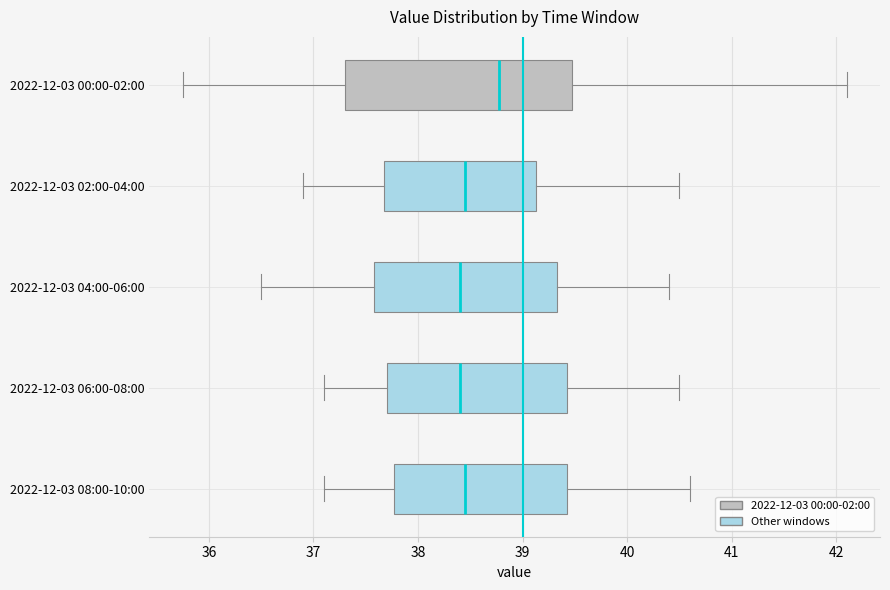

Reading bottom to top, transcribe this box plot: for each box, give where its median line is, the range the box spans, and where its two whiskers end, as read against the x-axis. The values are not printed on the chart, so give them approximately, as read against the axis.

2022-12-03 08:00-10:00: median 38.5, box 37.8 to 39.4, whiskers 37.1 to 40.6
2022-12-03 06:00-08:00: median 38.4, box 37.7 to 39.4, whiskers 37.1 to 40.5
2022-12-03 04:00-06:00: median 38.4, box 37.6 to 39.3, whiskers 36.5 to 40.4
2022-12-03 02:00-04:00: median 38.5, box 37.7 to 39.1, whiskers 36.9 to 40.5
2022-12-03 00:00-02:00: median 38.8, box 37.3 to 39.5, whiskers 35.8 to 42.1